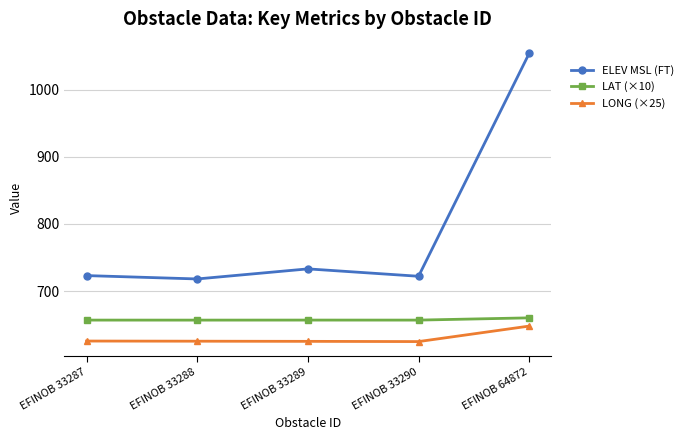

Is it true that ELEV MSL (FT) equals 718.0 at EFINOB 33288?

True